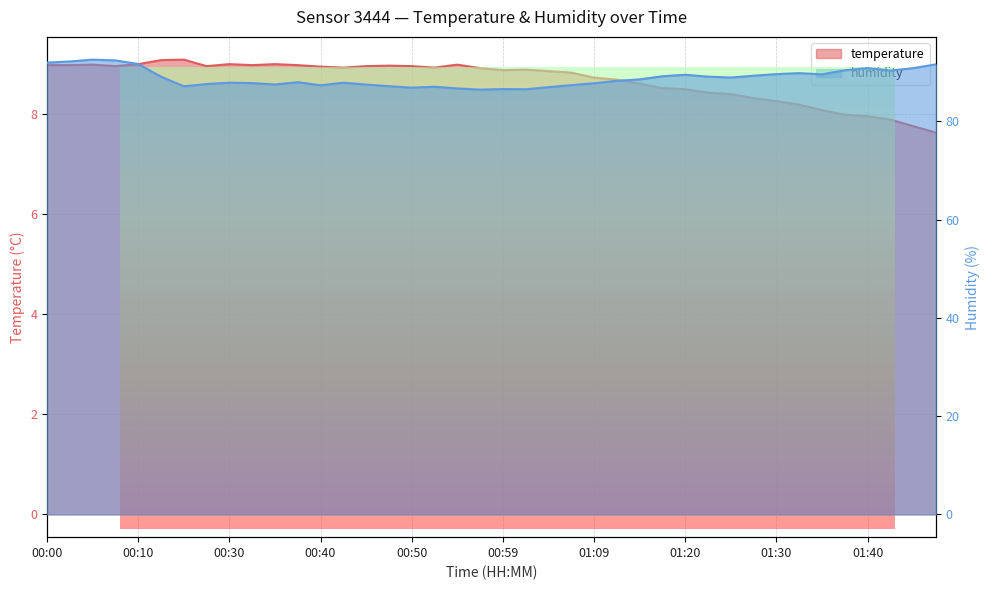

What are all the series names shown in the legend?

temperature, humidity